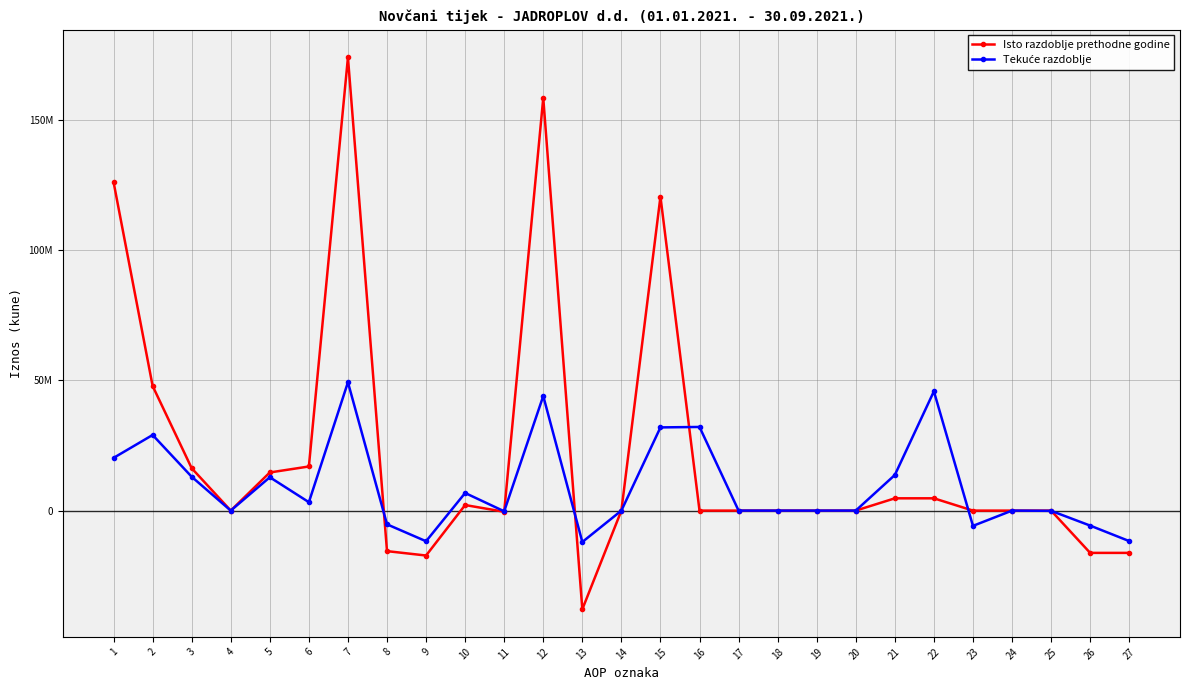

Is this an area chart (filled region under the line)?

No